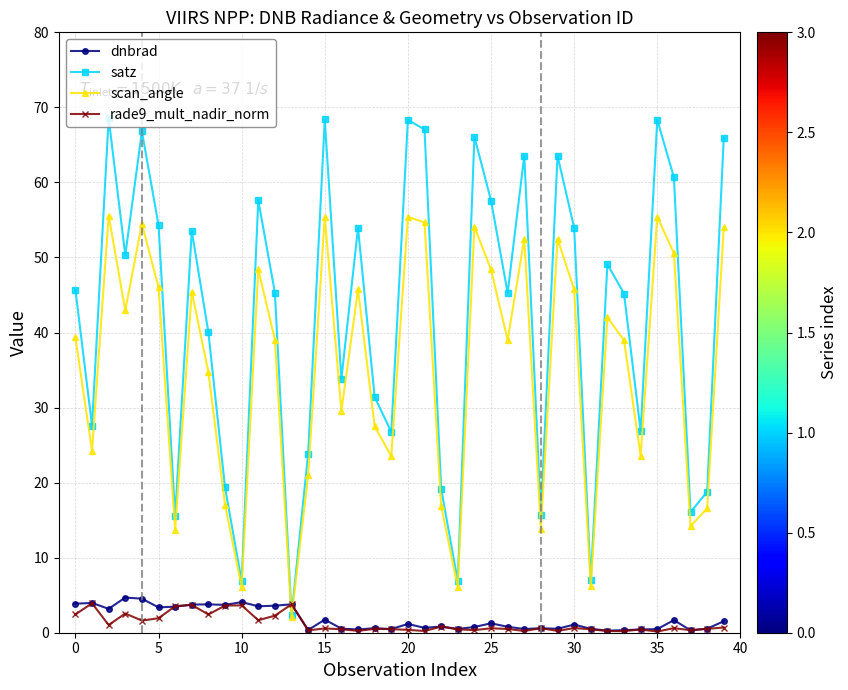

What is the value of the satz point at the 40th from the left?

66.0